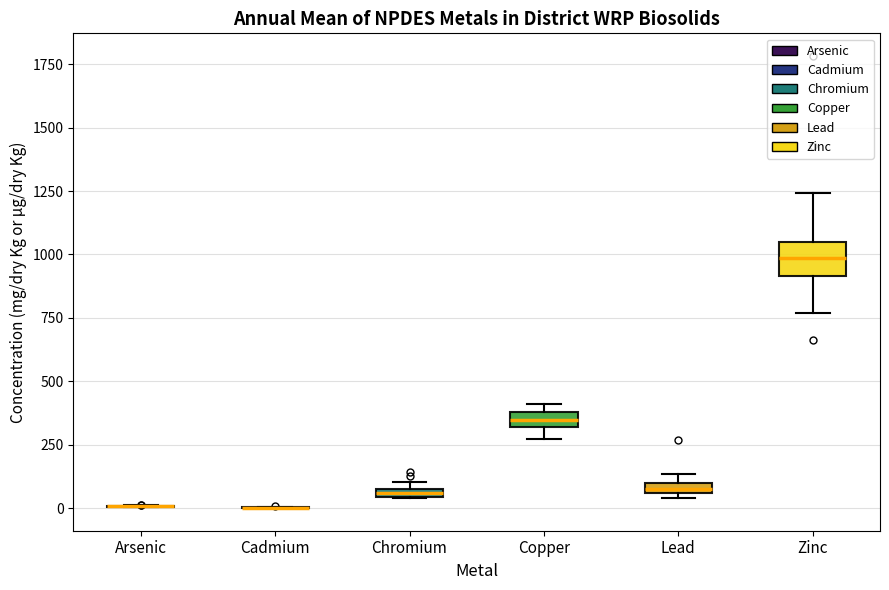

Where is the lower edge of the box for Copper on the y-axis? The values are not printed on the chart, so give them approximately, as read against the axis.

300